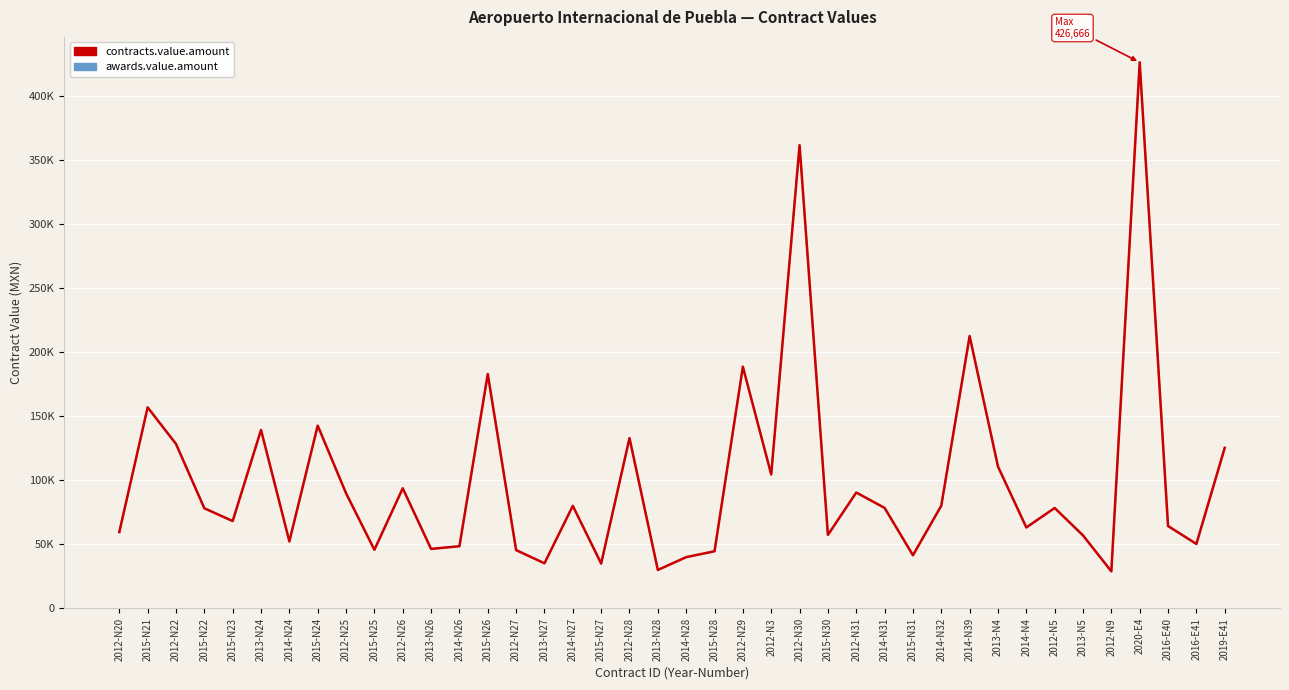

Does the chart have visible grid lines?

Yes